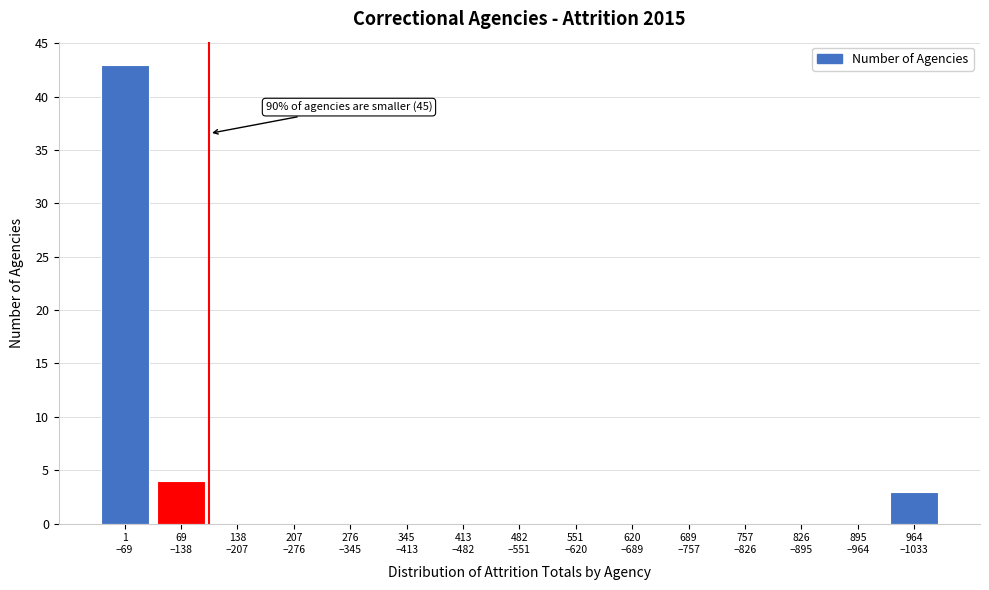

What is the maximum value shown in the chart?

43